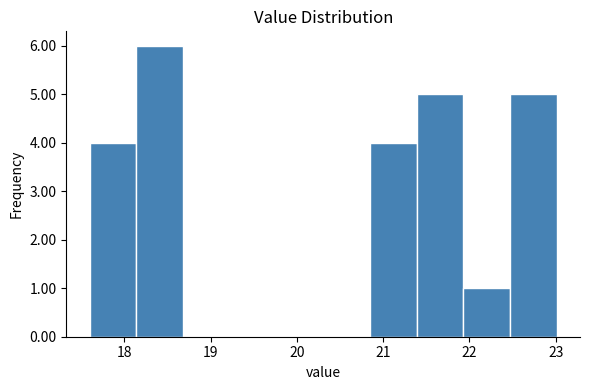

Which range on the x-axis has the tallest bar?

18.1 to 18.7